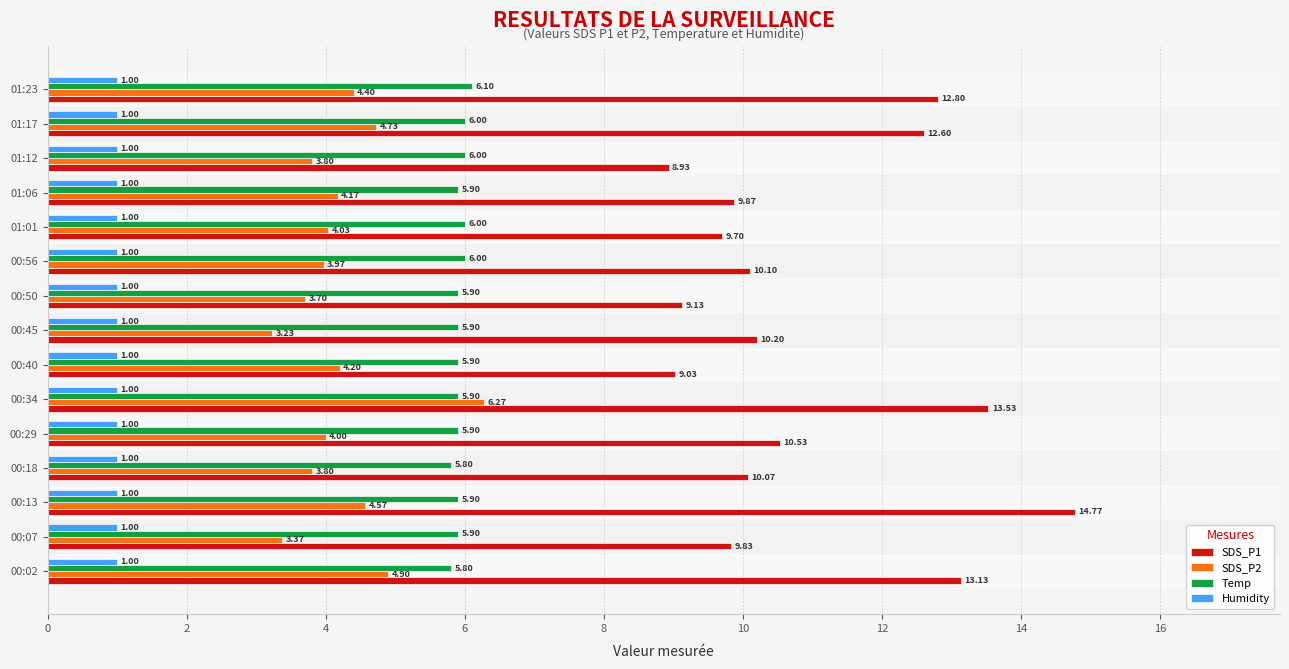

What is the sum of the Humidity values at 01:12 and 01:06?

2.0